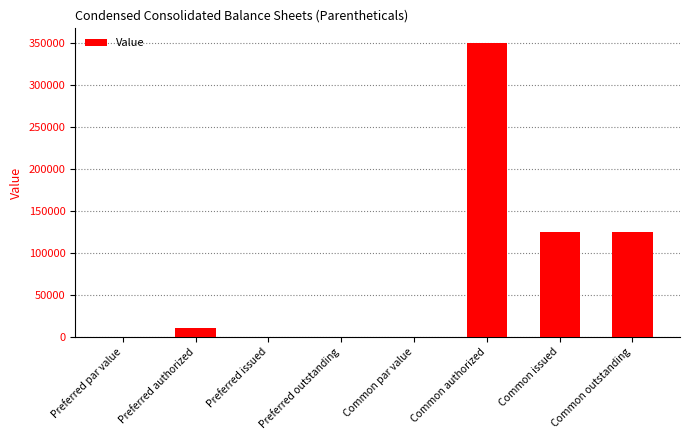

Which has a higher value, Preferred par value or Common issued?

Common issued